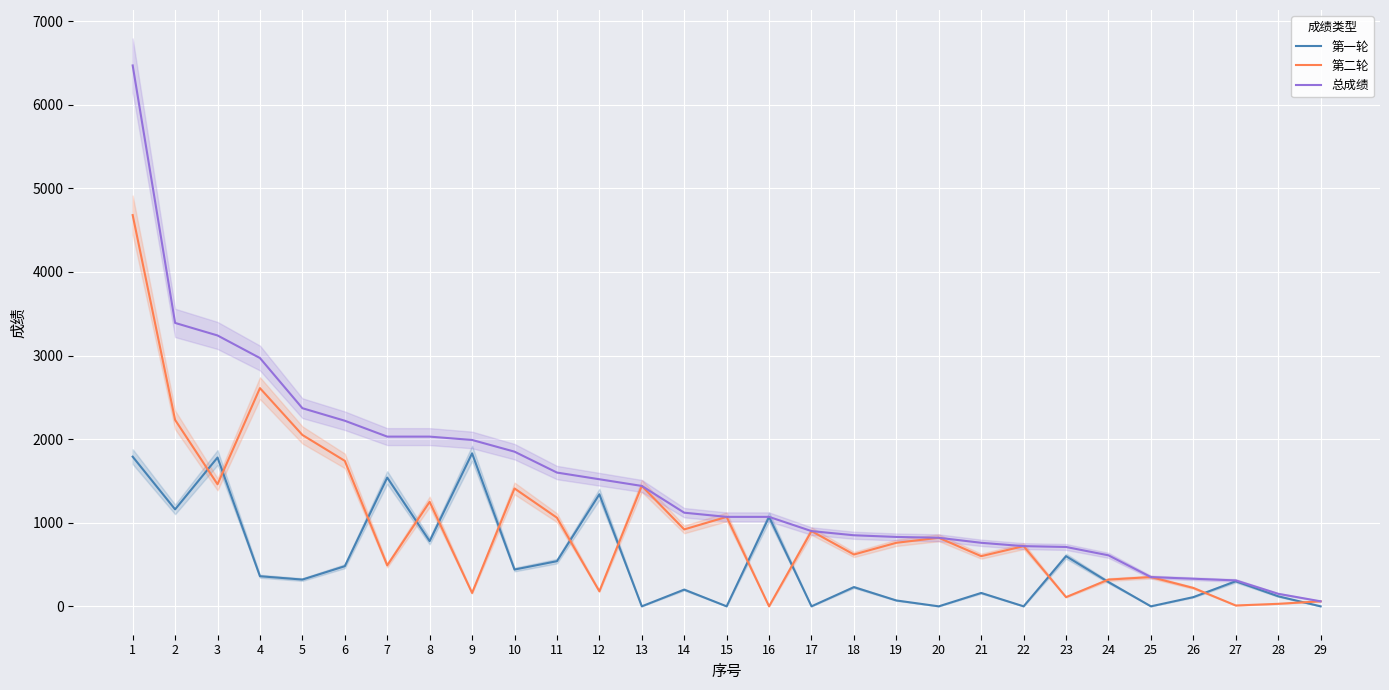

What is the value of the 第二轮 point at the 24th from the left?

320